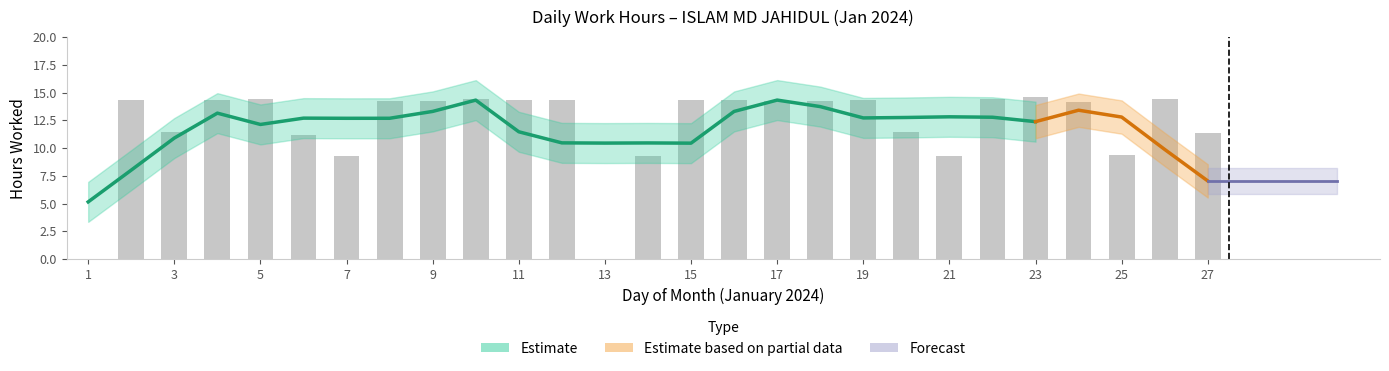

Does the chart contain any negative values?

No